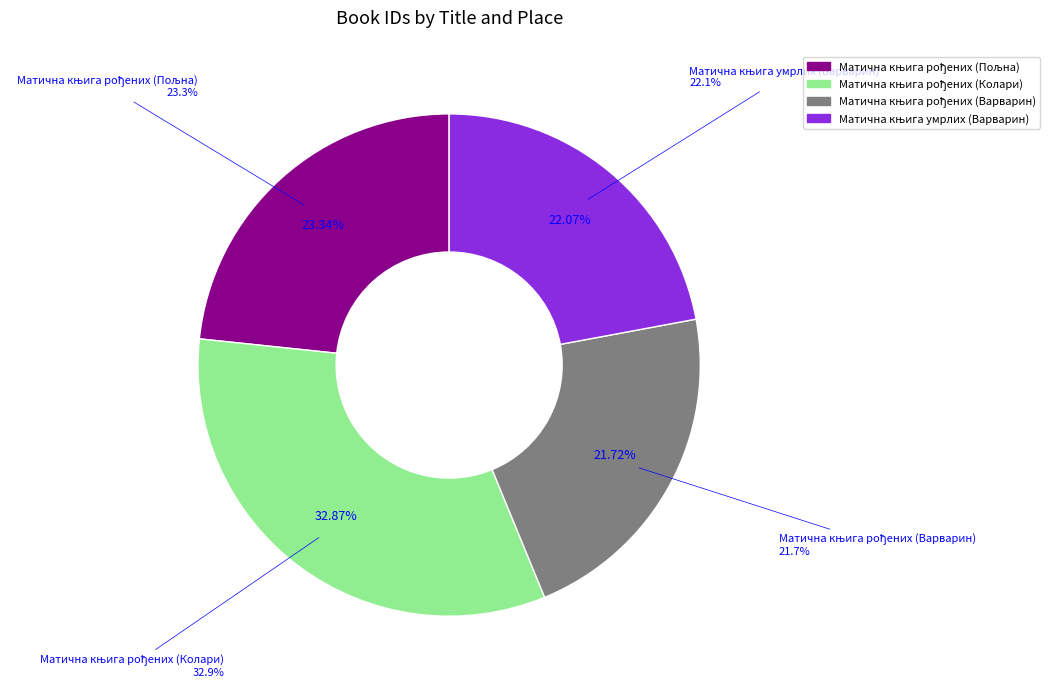

What is the smallest slice in the pie chart?

Матична књига рођених (Варварин)